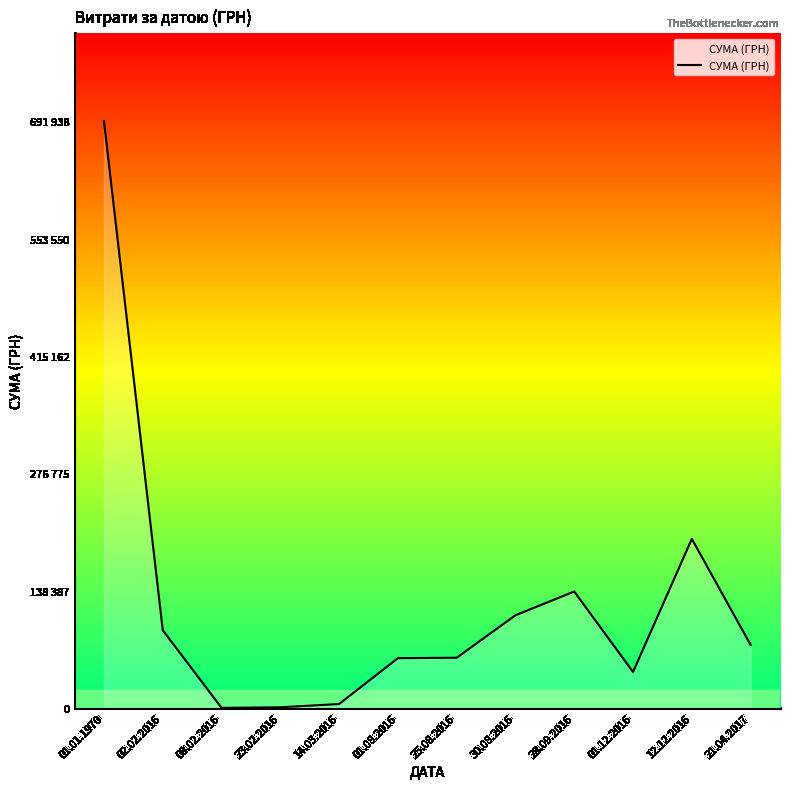

Does the chart display data point markers on the line(s)?

No